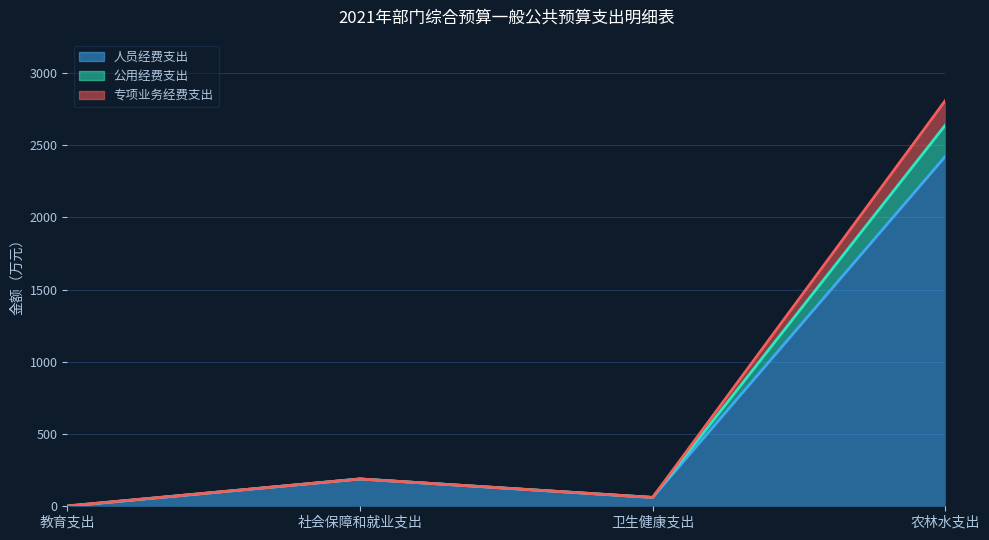

What are all the series names shown in the legend?

人员经费支出, 公用经费支出, 专项业务经费支出